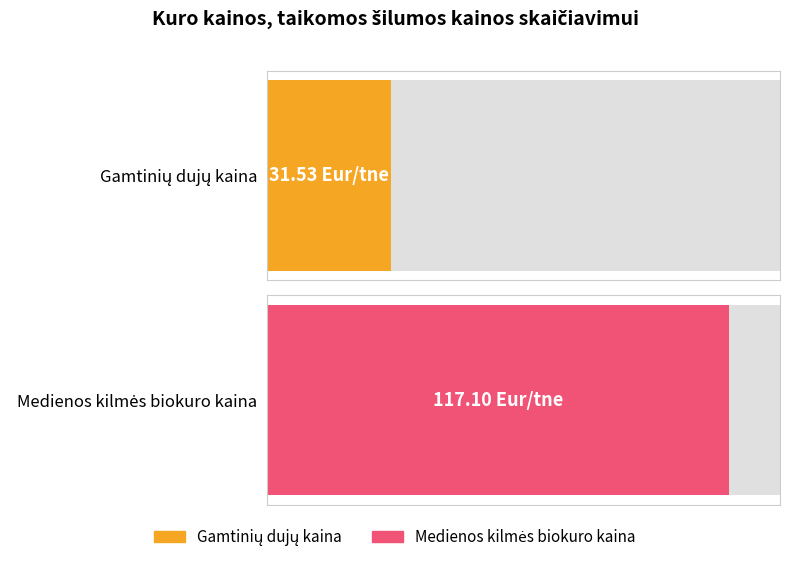

Which label corresponds to the largest value in the chart?

Medienos kilmės biokuras